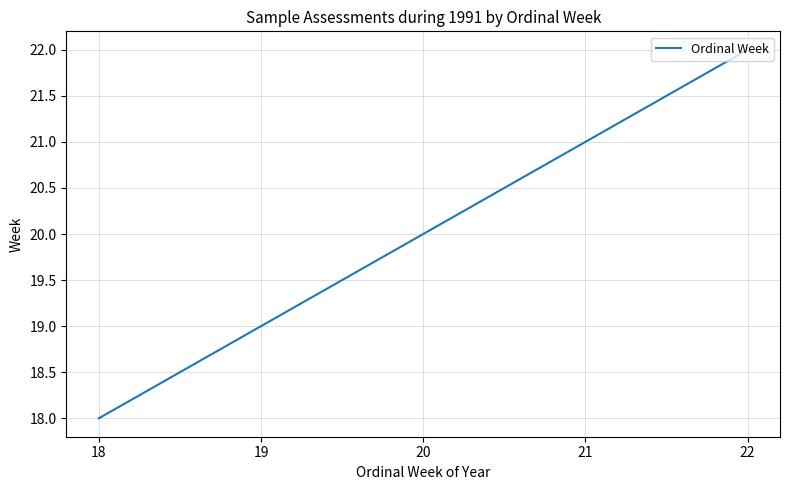

What value does the data have at 21?

21